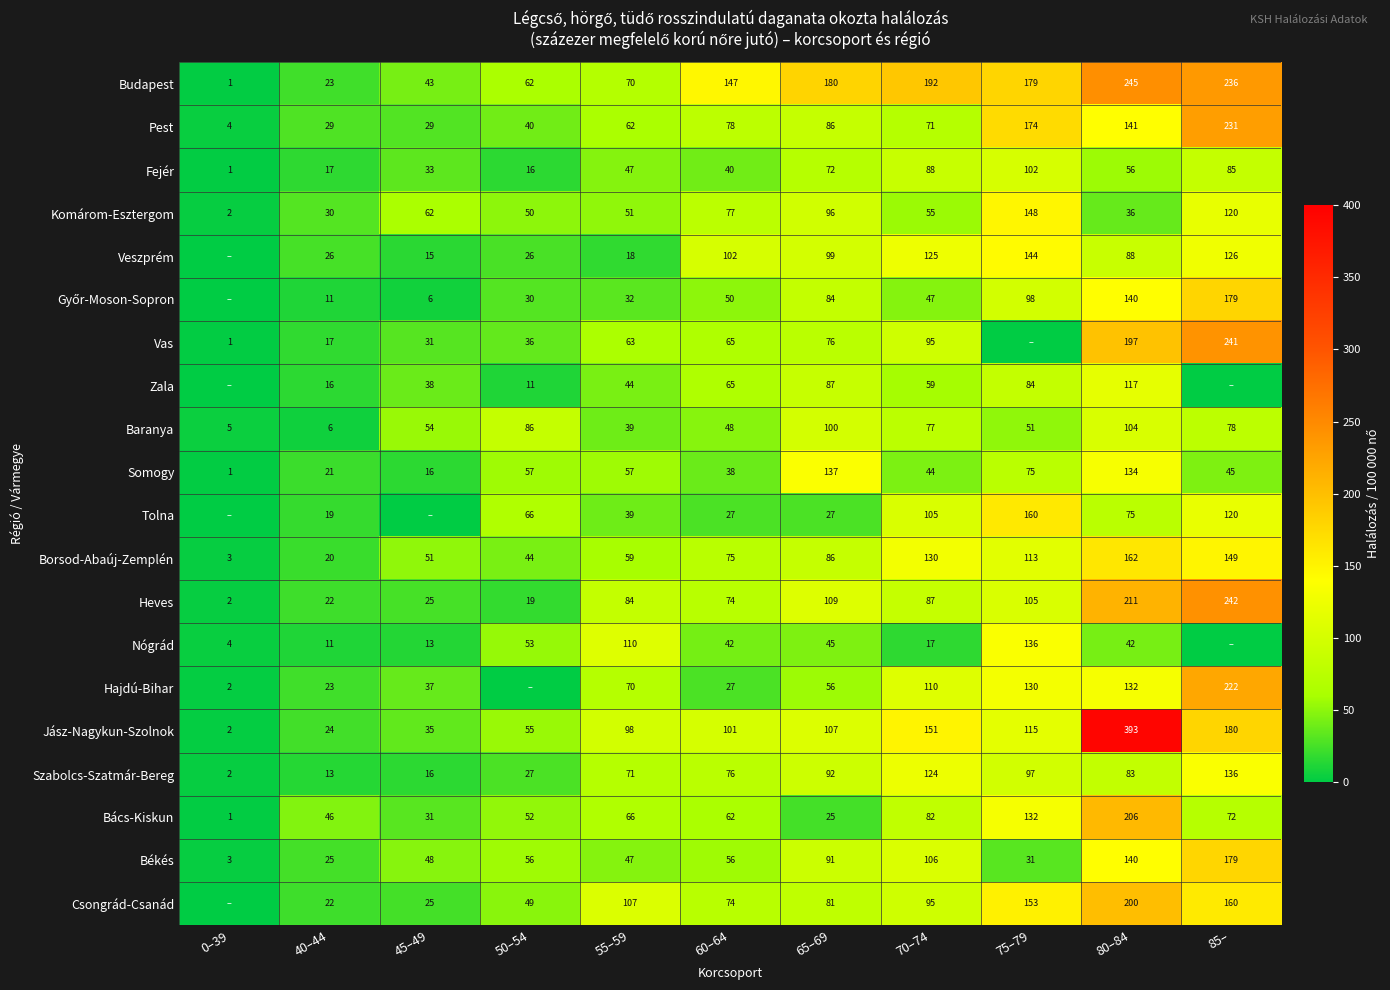

What is the sum of all Komárom-Esztergom values?

727